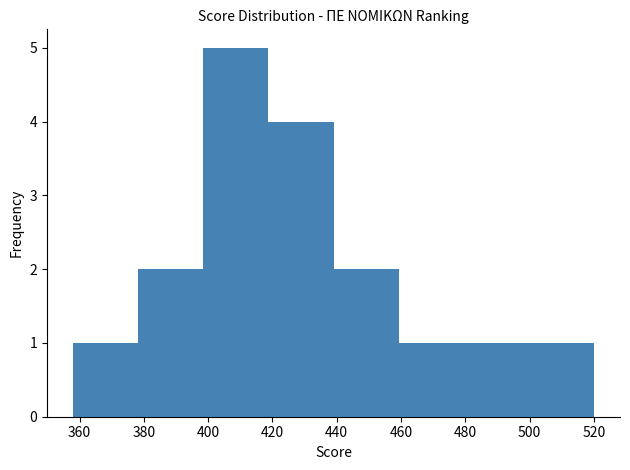

Over which range of the x-axis is the bar tallest?

398 to 418